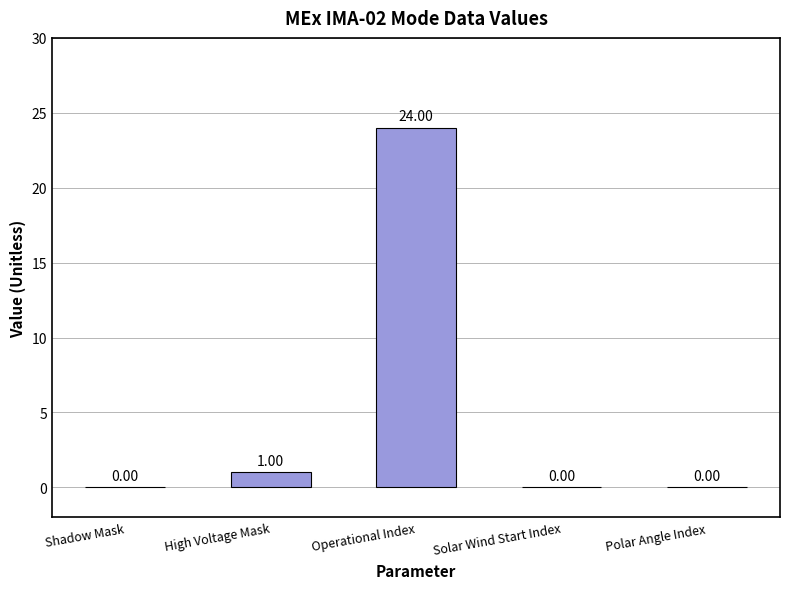

Where is the data nearest to the value 12?

High Voltage Mask